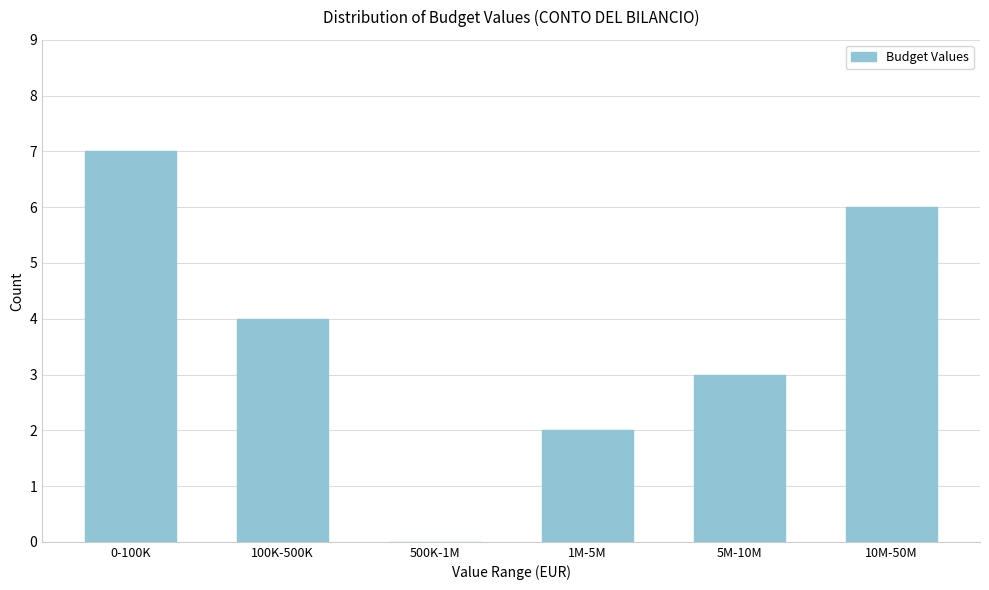

Reading left to right, list all the values displayed in this chart.

0-100K=7	100K-500K=4	500K-1M=0	1M-5M=2	5M-10M=3	10M-50M=6